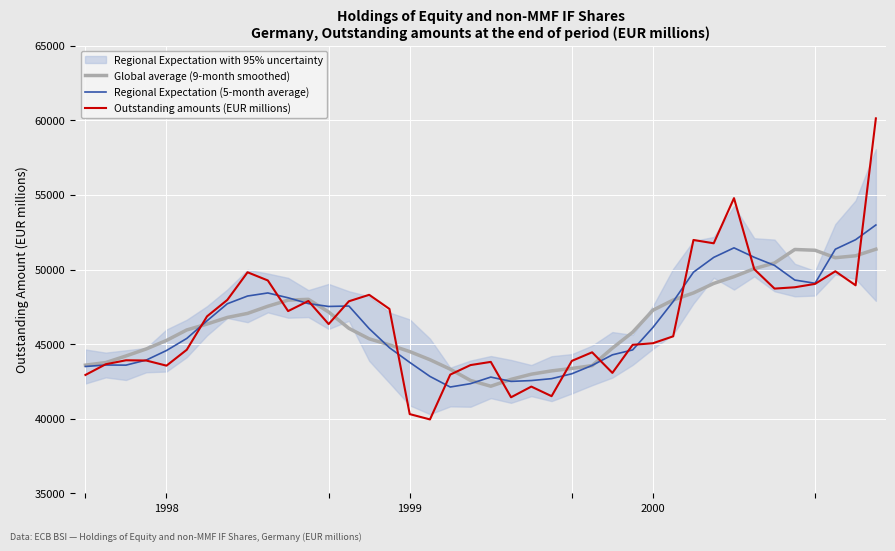

Count the number of categories in the chart.

40